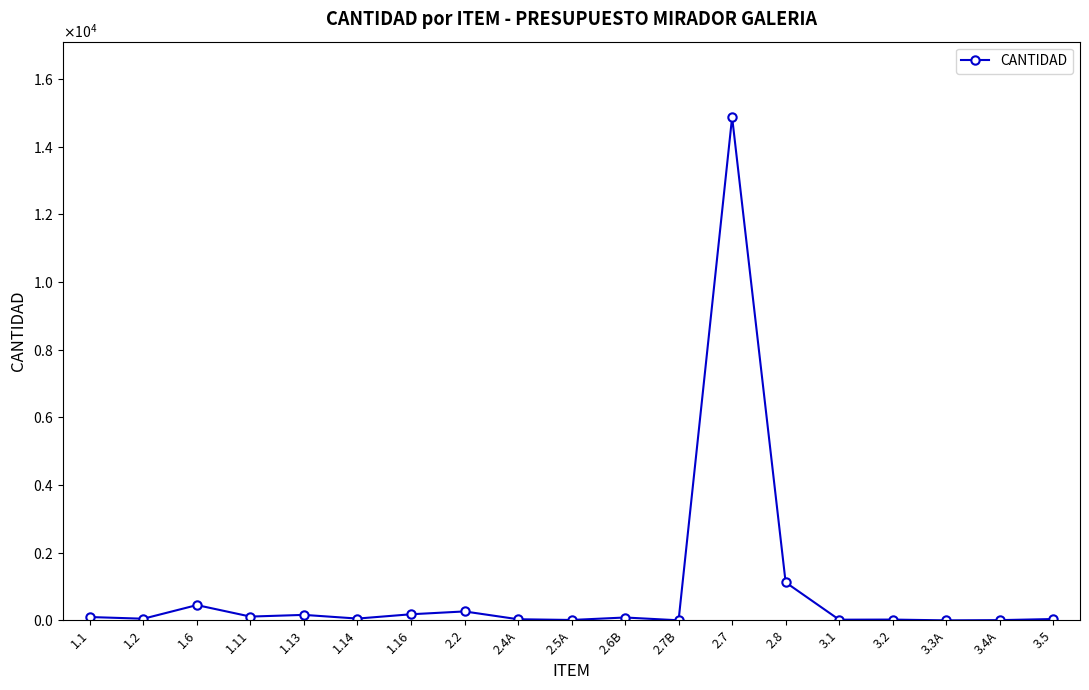

Is this an area chart (filled region under the line)?

No